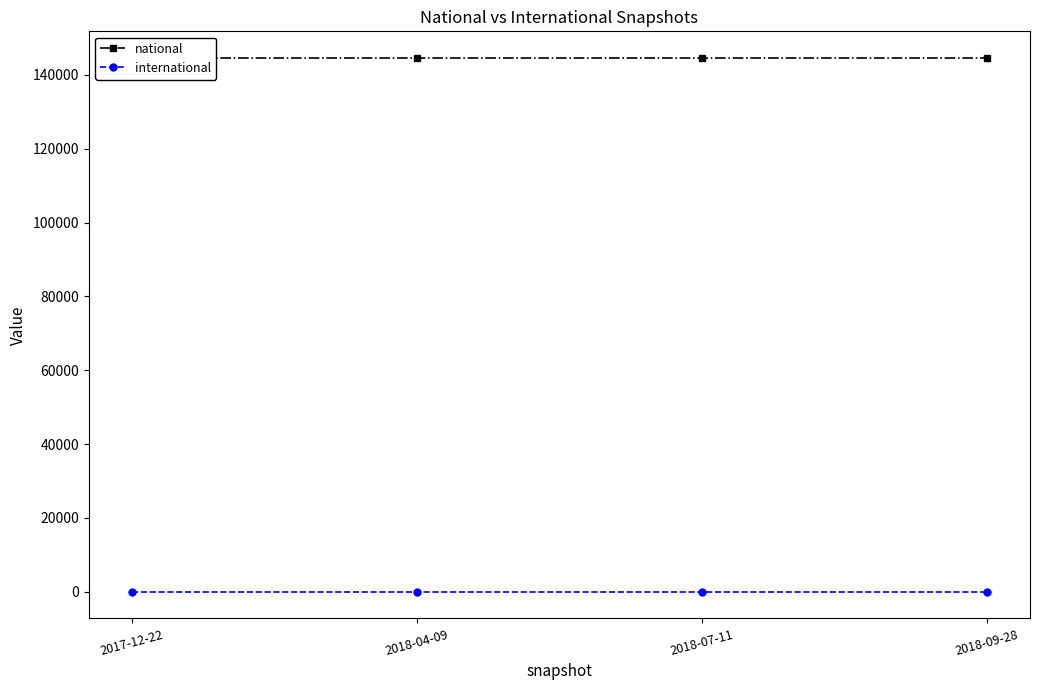

Reading left to right, transcribe all the data shown in this chart.

national: 144568	144568	144568	144568
international: 0	0	0	0